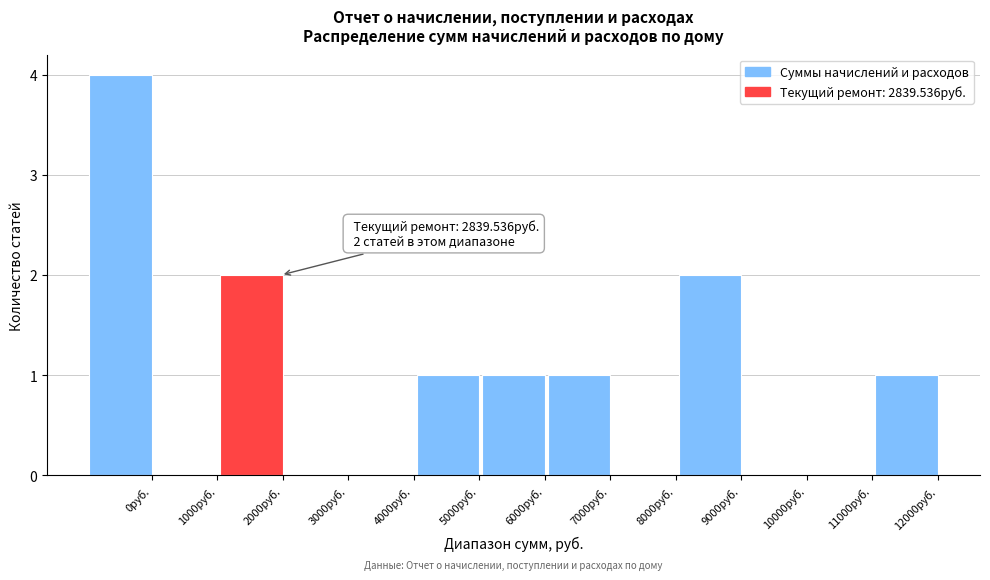

Reading right to left, list all the values displayed in this chart.

12000руб.=1	11000руб.=0	10000руб.=0	9000руб.=2	8000руб.=0	7000руб.=1	6000руб.=1	5000руб.=1	4000руб.=0	3000руб.=0	2000руб.=2	1000руб.=0	0руб.=4